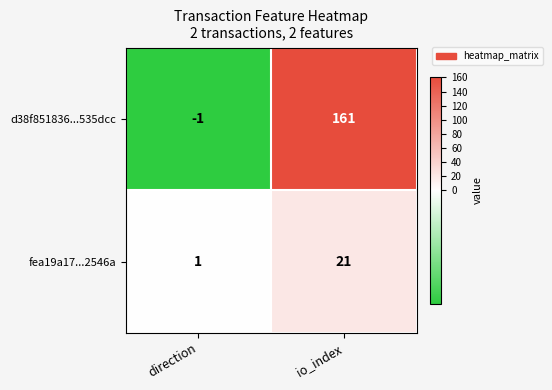

What is the average value of the fea19a17...2546a series?

11